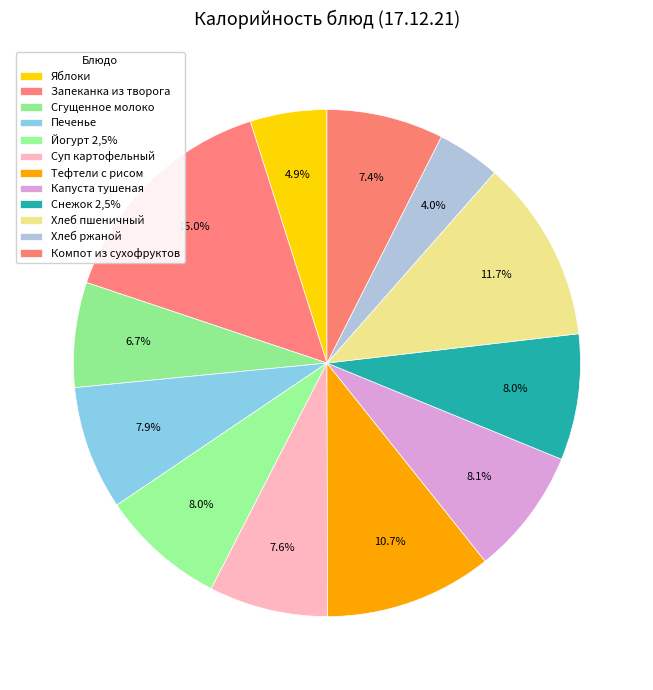

How many slices are in this pie chart?

12